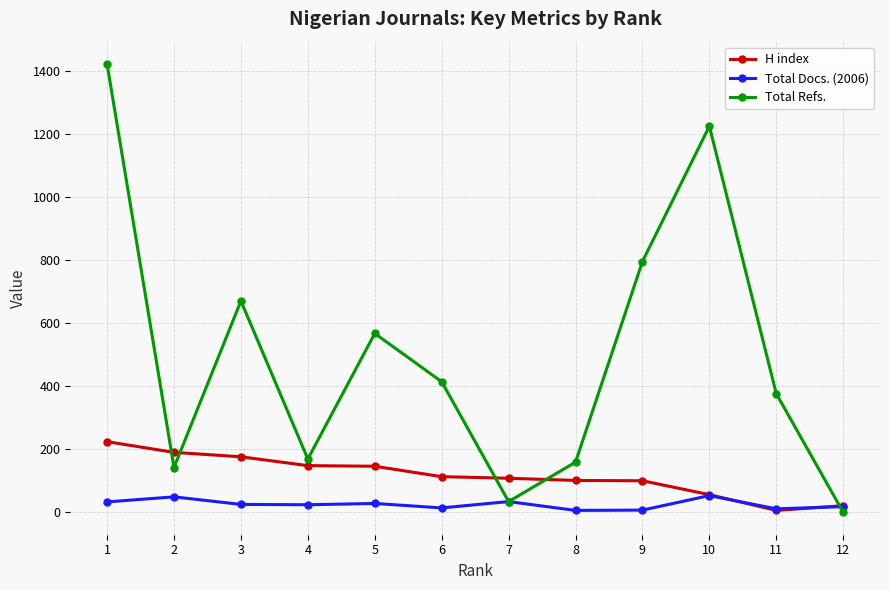

True or false: H index and Total Refs. cross at least once.

True